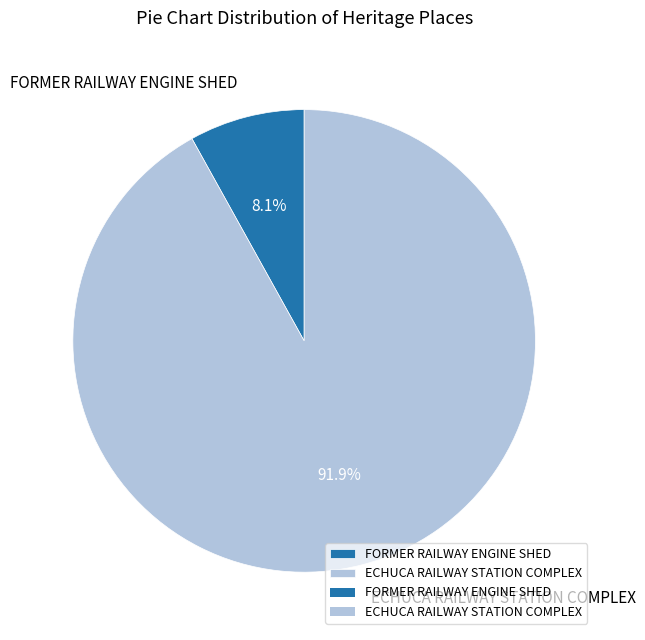

Which category has the smallest portion of the pie?

FORMER RAILWAY ENGINE SHED